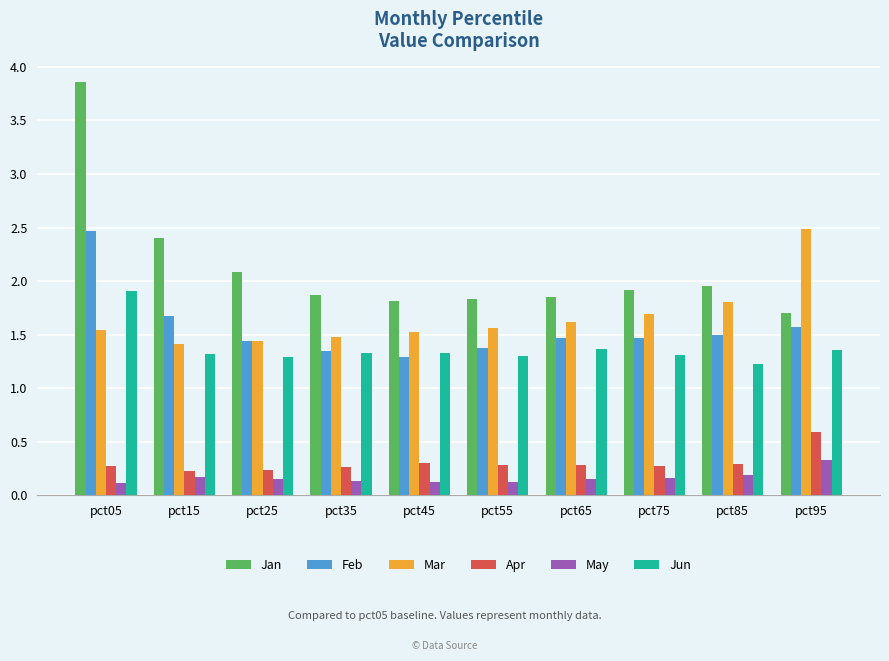

What is the difference between the highest and lowest values at pct05?

3.7